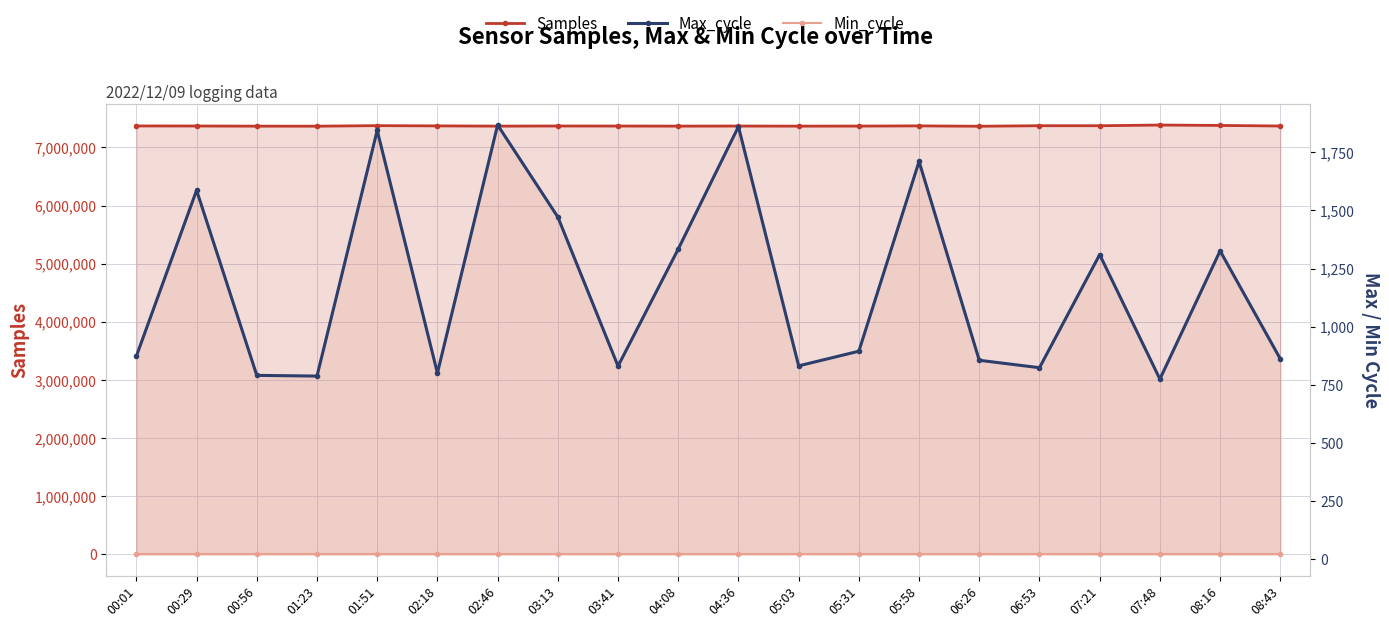

What is the value of the Samples point at the 20th from the left?

7367485